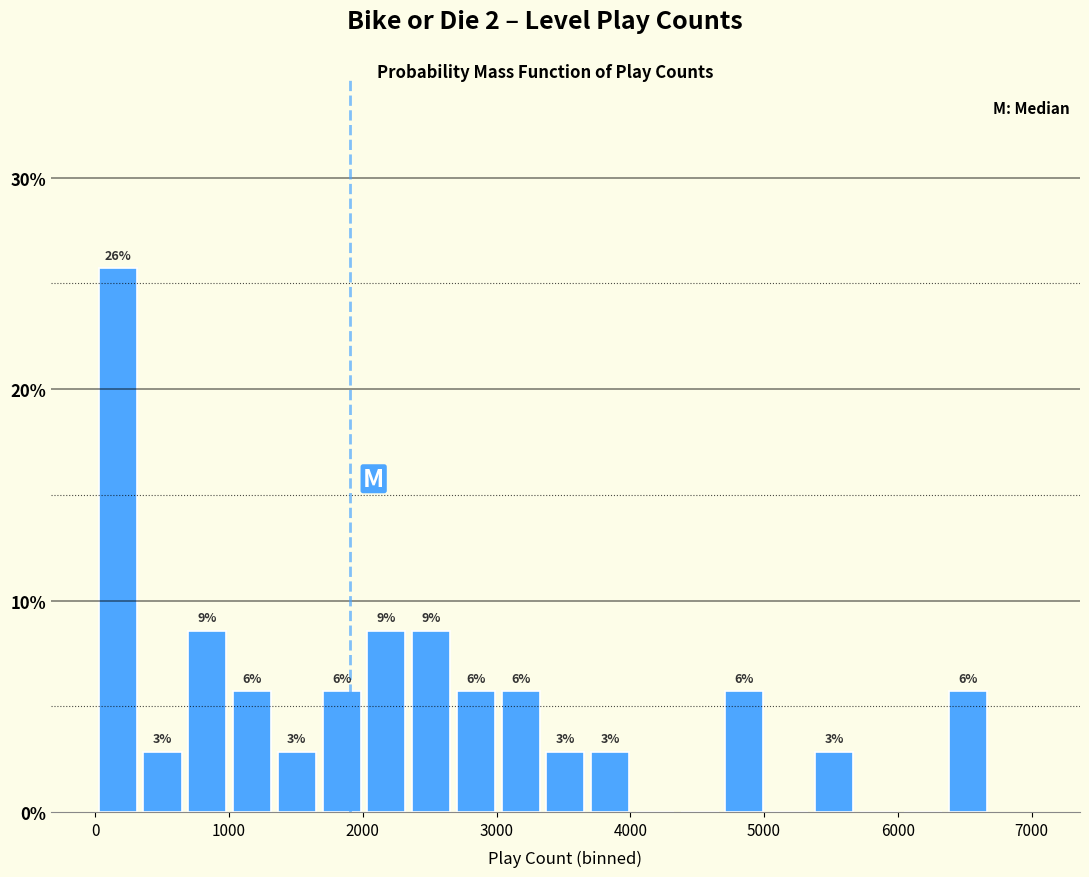

Read against the x-axis, roughly where is the centre of the tallest bar?

200